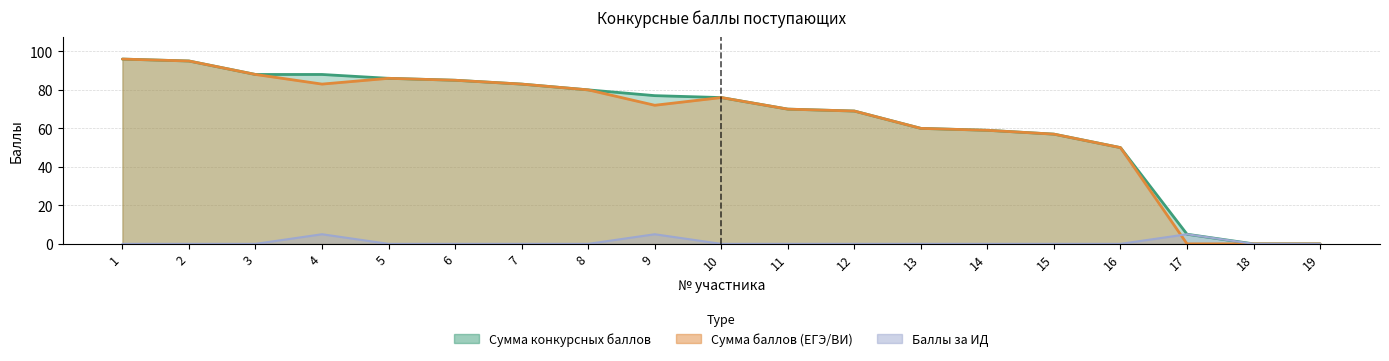

Reading left to right, what are all the values shown in this chart?

Сумма конкурсных баллов: 1=96	2=95	3=88	4=88	5=86	6=85	7=83	8=80	9=77	10=76	11=70	12=69	13=60	14=59	15=57	16=50	17=5	18=0	19=0
Сумма баллов (ЕГЭ/ВИ): 1=96	2=95	3=88	4=83	5=86	6=85	7=83	8=80	9=72	10=76	11=70	12=69	13=60	14=59	15=57	16=50	17=0	18=0	19=0
Баллы за ИД: 1=0	2=0	3=0	4=5	5=0	6=0	7=0	8=0	9=5	10=0	11=0	12=0	13=0	14=0	15=0	16=0	17=5	18=0	19=0